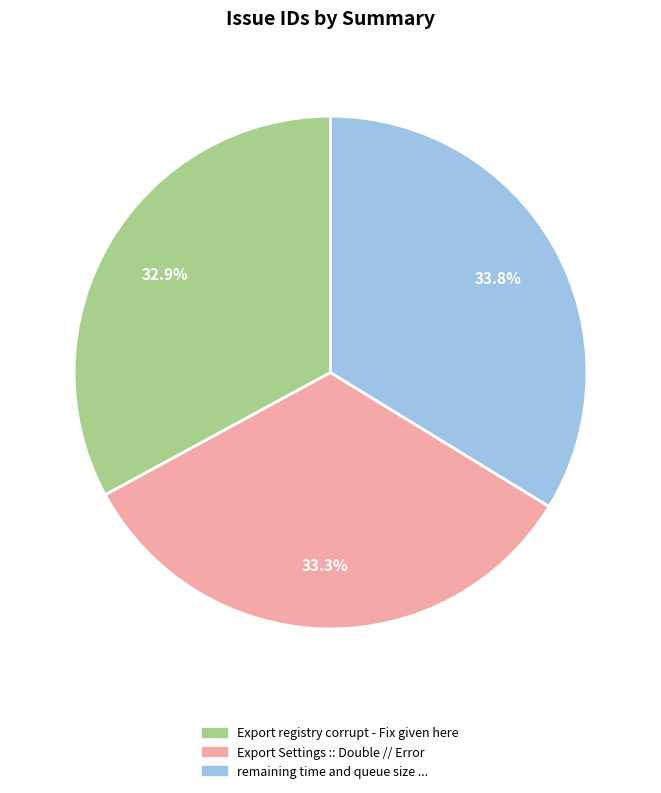

Does remaining time and queue size ... account for over 50% of the chart?

No